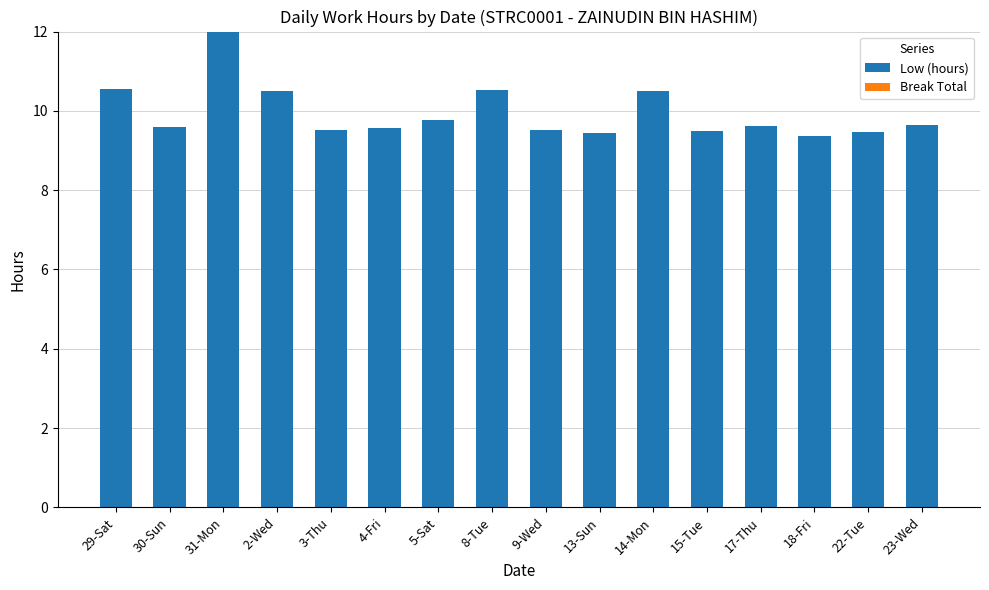

Approximately how many times larger is the value at 22-Tue compared to 2-Wed?

0.9